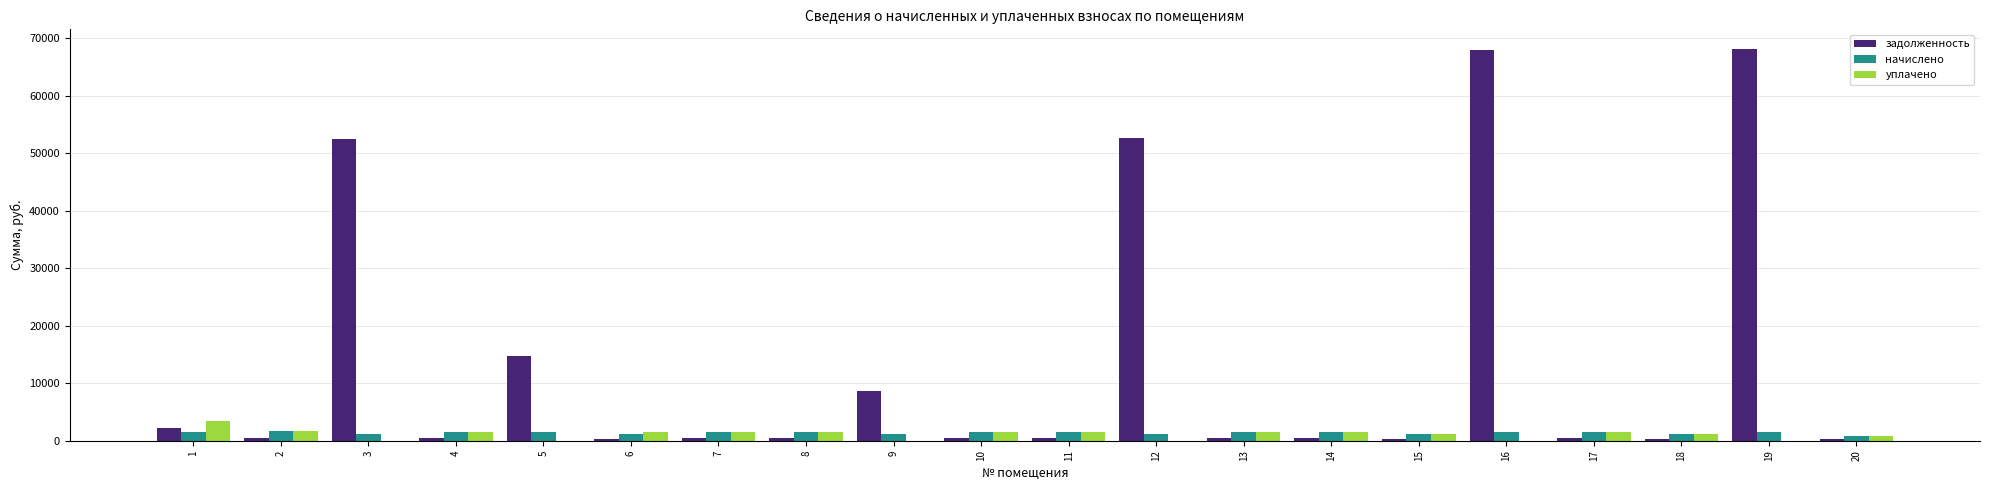

Which series has the largest total across all categories?

задолженность